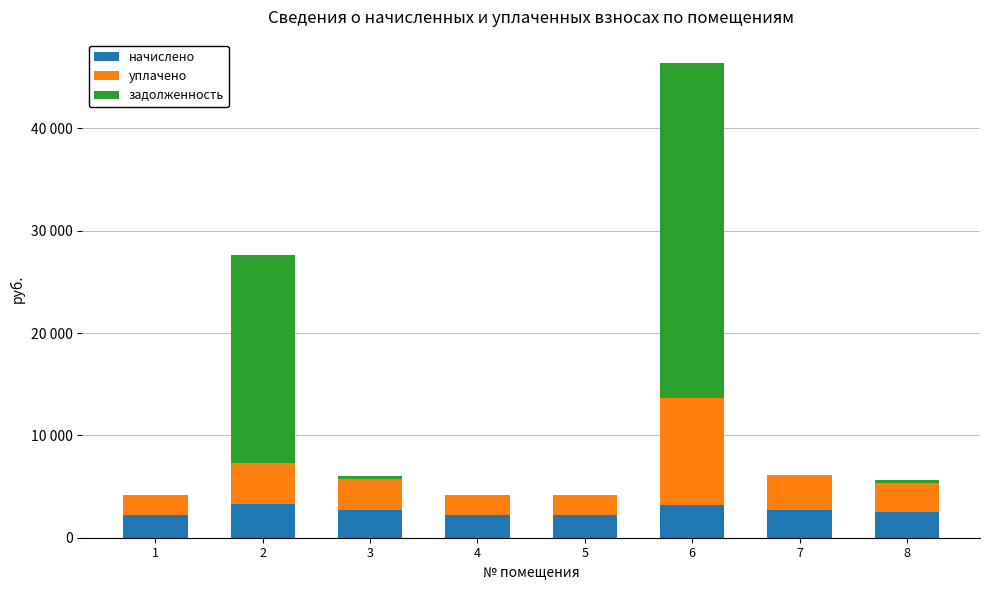

Are the bars grouped side by side (vs. stacked)?

No